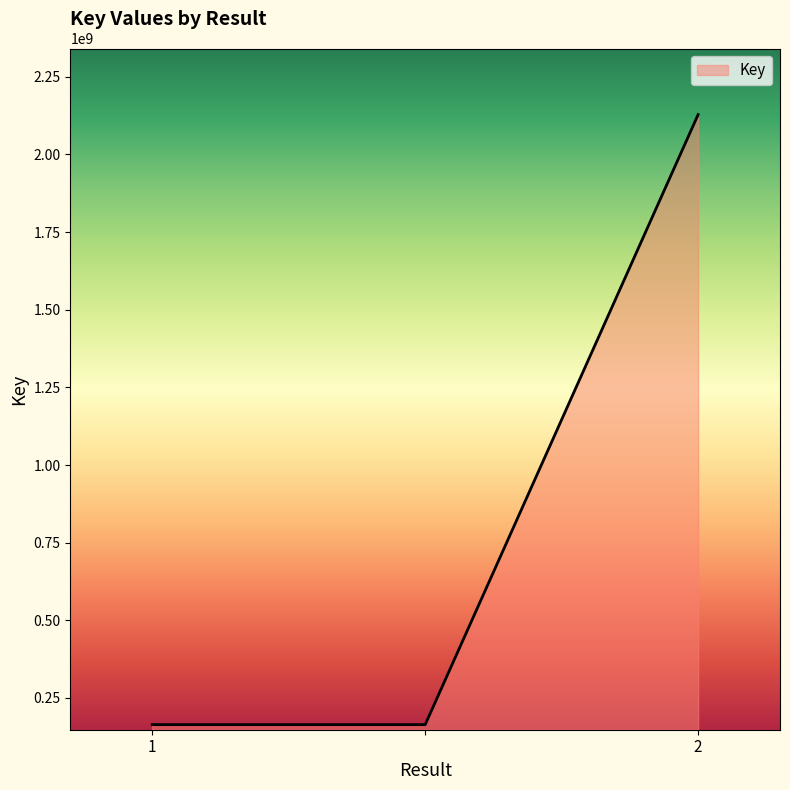

What is the difference between the maximum and second lowest values?

1964119055